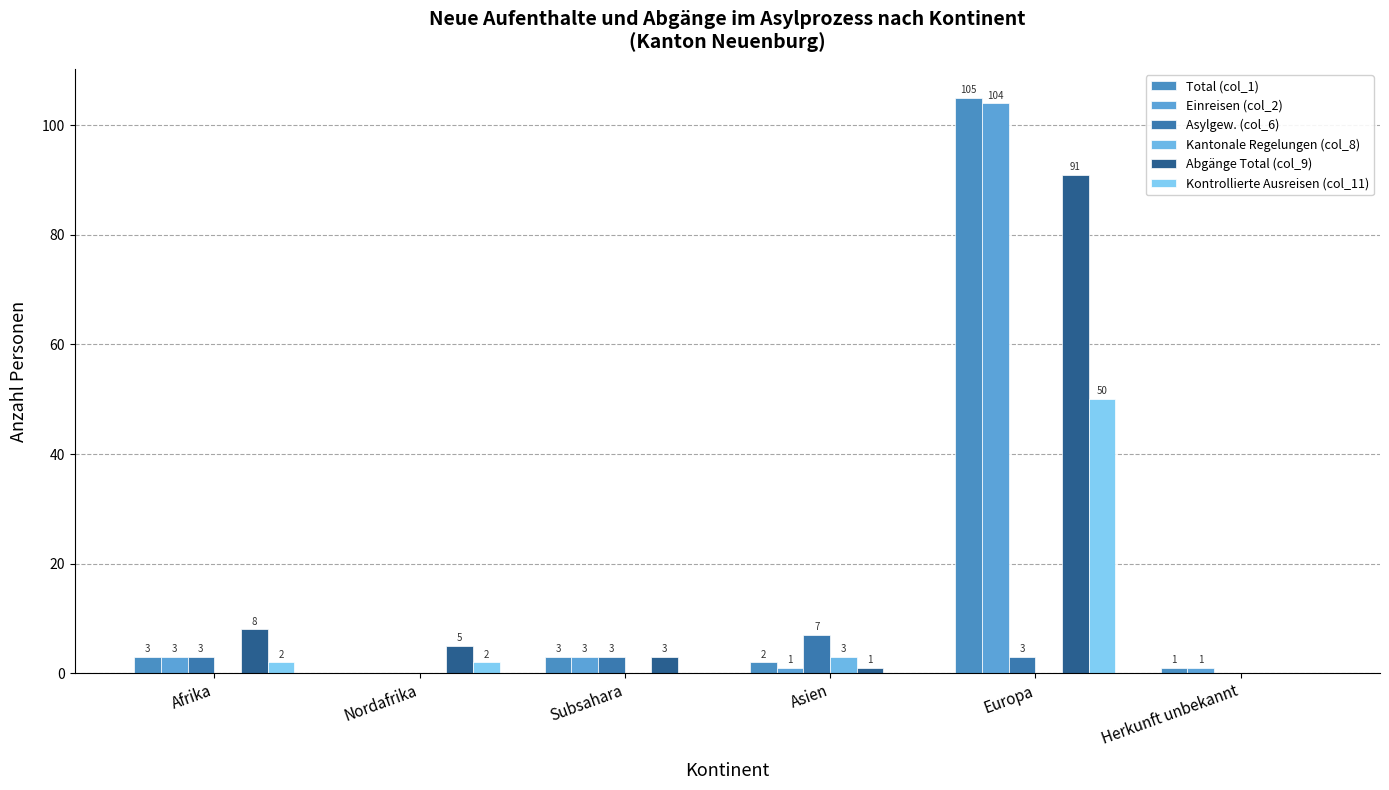

How many groups of bars are there?

6